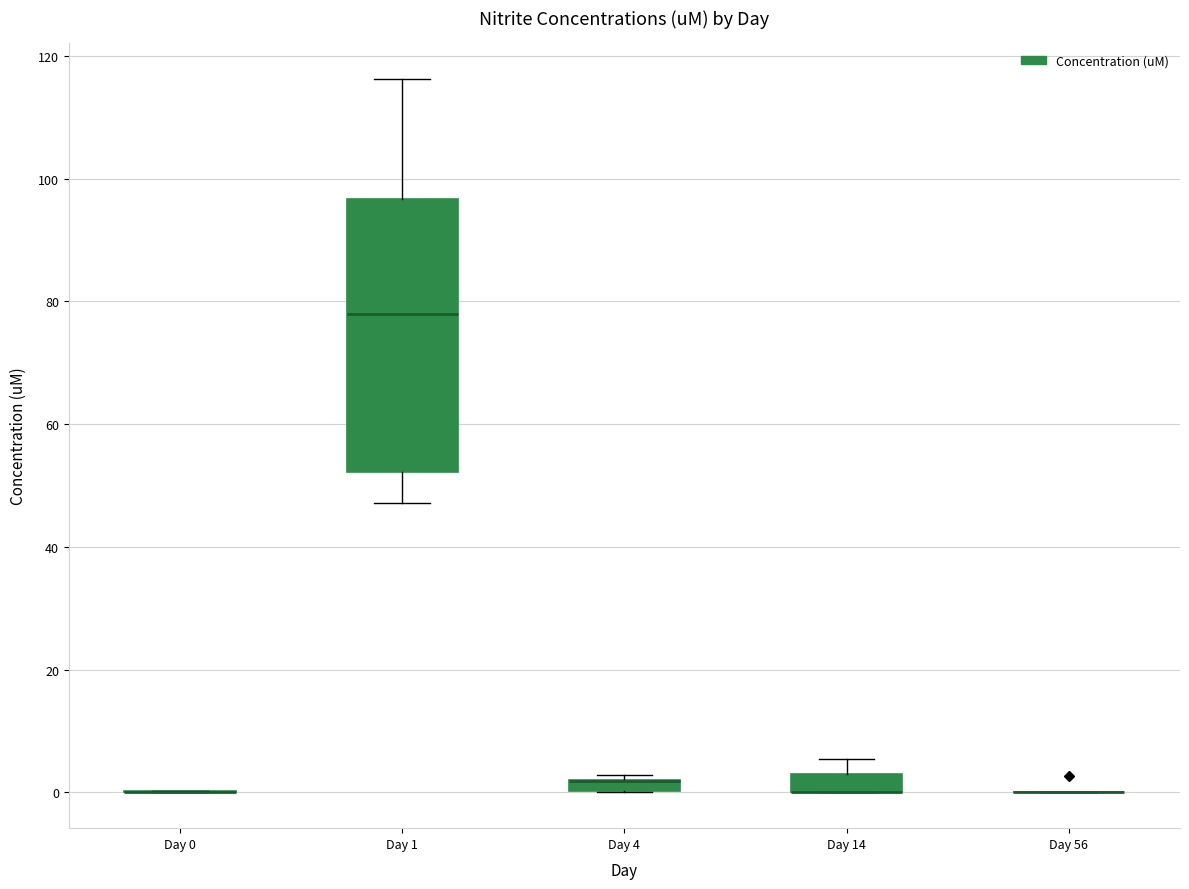

Where is the upper edge of the box for Day 14 on the y-axis? The values are not printed on the chart, so give them approximately, as read against the axis.

4